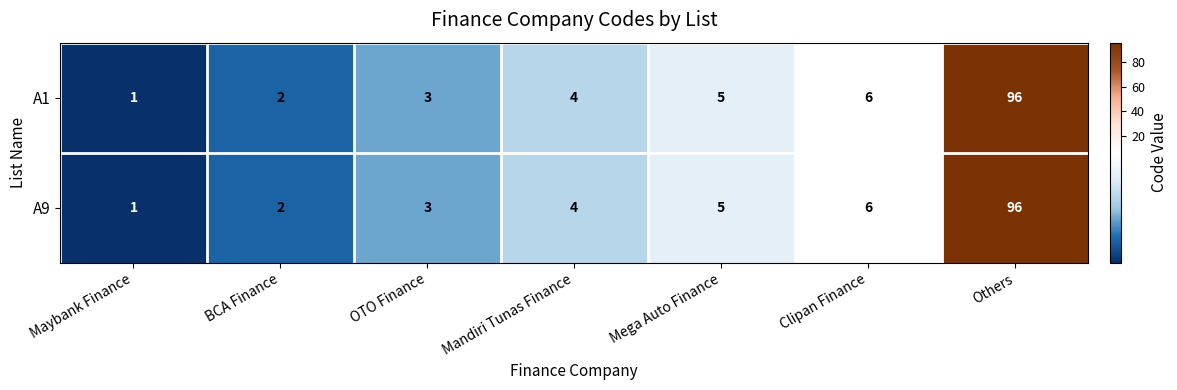

Reading left to right, extract all data points from this chart.

A1: Maybank Finance=1	BCA Finance=2	OTO Finance=3	Mandiri Tunas Finance=4	Mega Auto Finance=5	Clipan Finance=6	Others=96
A9: Maybank Finance=1	BCA Finance=2	OTO Finance=3	Mandiri Tunas Finance=4	Mega Auto Finance=5	Clipan Finance=6	Others=96